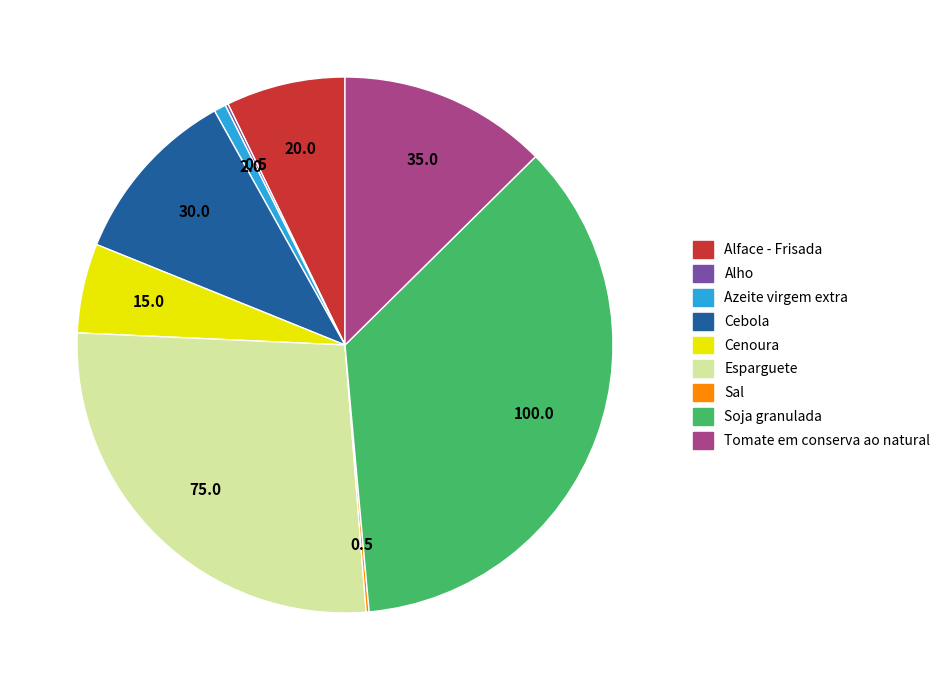

Is it true that Soja granulada is 36% of the pie?

True